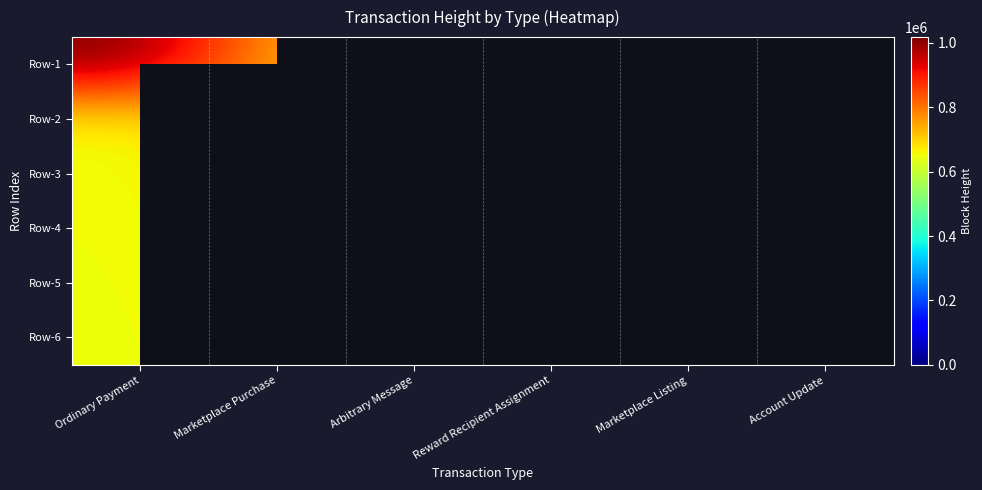

Read the Row-1 value at Account Update.

651300.0